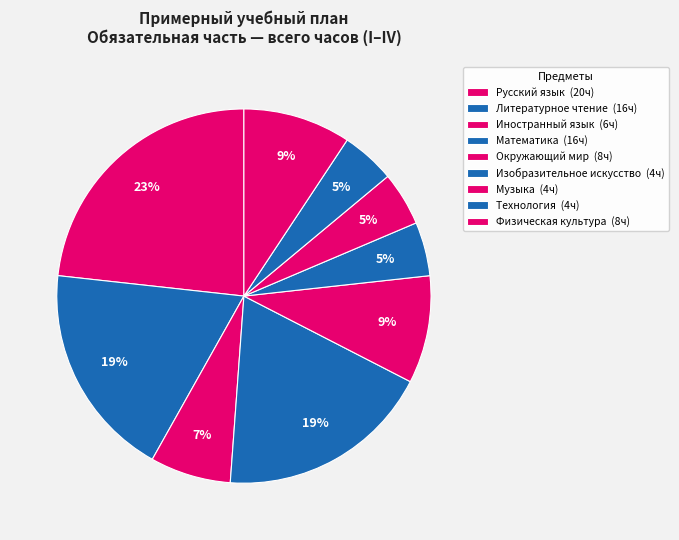

Count the number of slices in the pie.

9